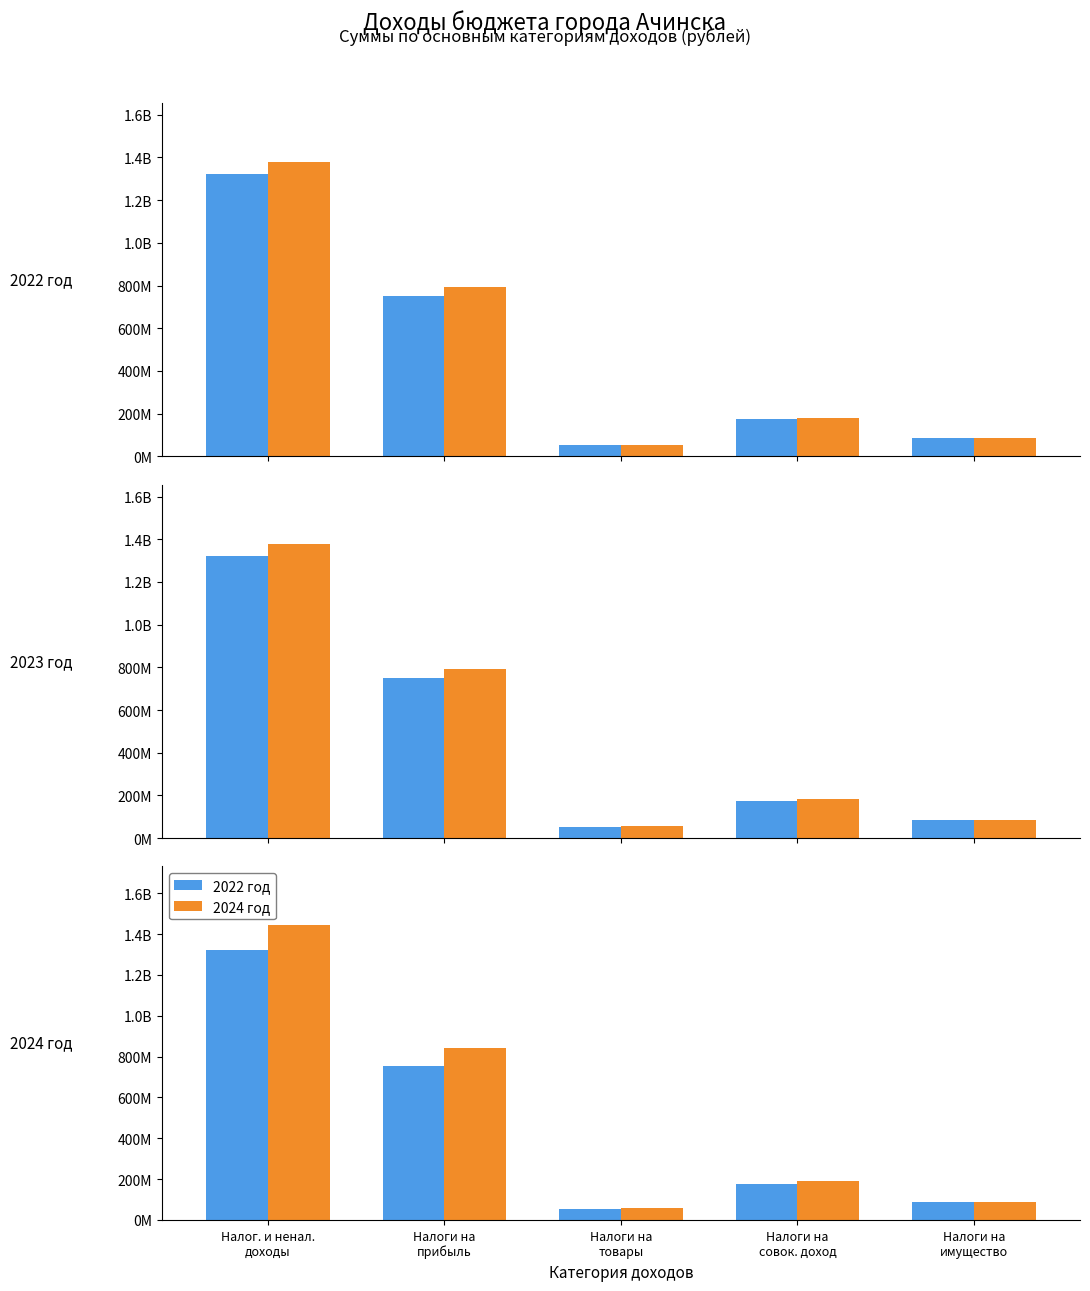

The 2024 год series shows 89505476 at Налоги на
товары. True or false?

False